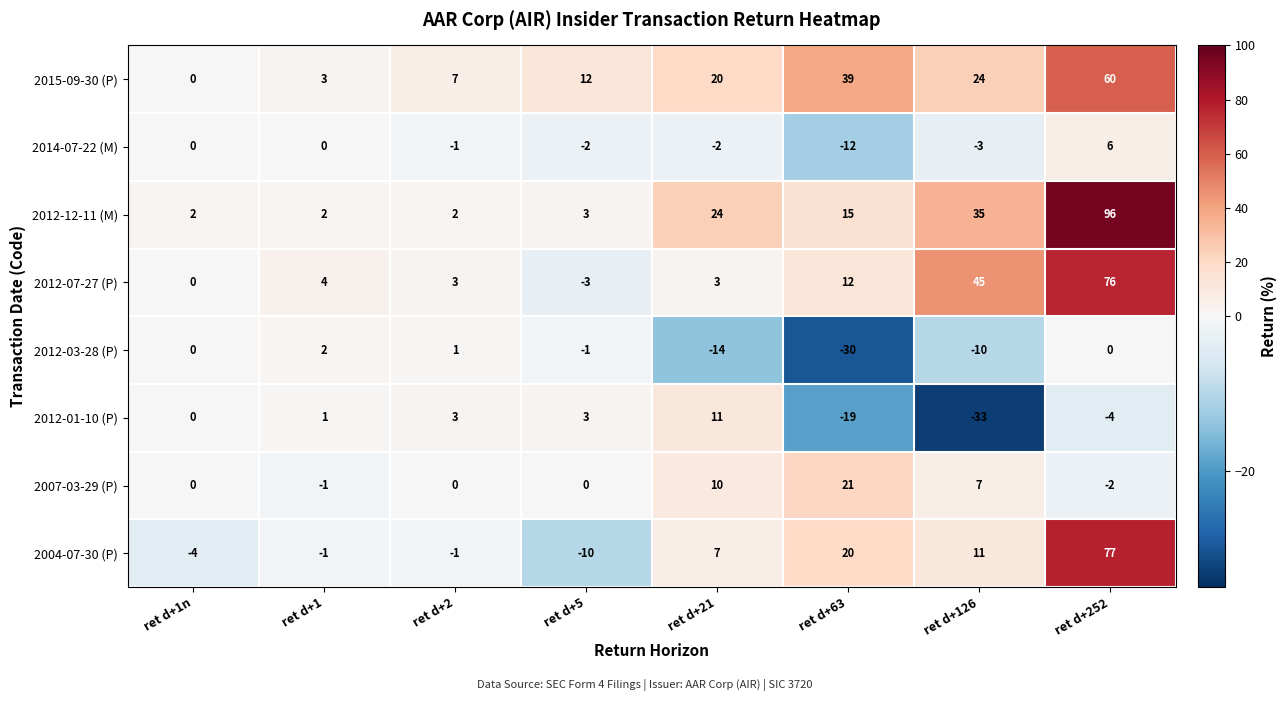

Rank the series by their maximum value, from highest to lowest.

2012-12-11 (M), 2004-07-30 (P), 2012-07-27 (P), 2015-09-30 (P), 2007-03-29 (P), 2012-01-10 (P), 2014-07-22 (M), 2012-03-28 (P)